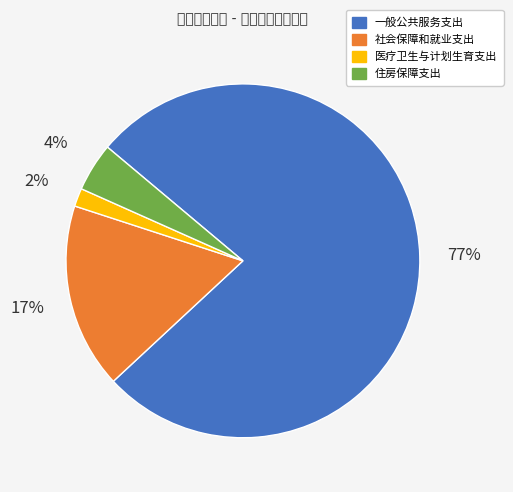

Do 住房保障支出 and 社会保障和就业支出 together represent more than half of the pie?

No